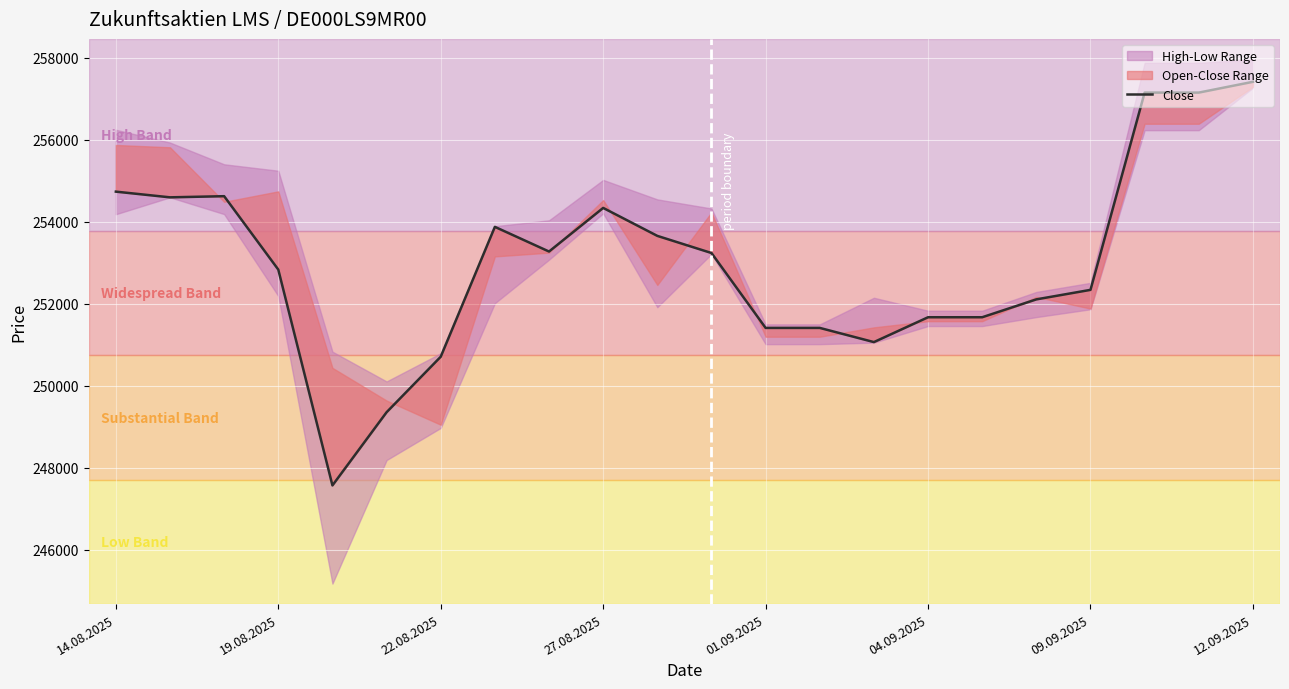

What is the ratio of the value at 19.08.2025 to the value at 04.09.2025?

1.0